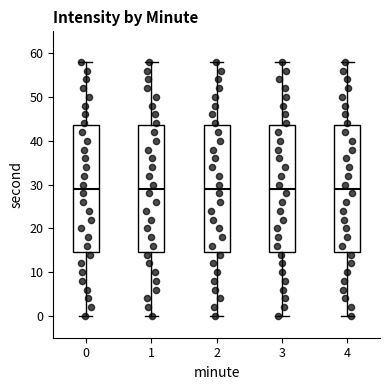

Reading left to right, read every box against the y-axis: the position of its median line, the range the box covers, and the ends of its whiskers. The values are not printed on the chart, so give them approximately, as read against the axis.

0: median 29, box 15 to 44, whiskers 0 to 58
1: median 29, box 15 to 44, whiskers 0 to 58
2: median 29, box 15 to 44, whiskers 0 to 58
3: median 29, box 15 to 44, whiskers 0 to 58
4: median 29, box 15 to 44, whiskers 0 to 58